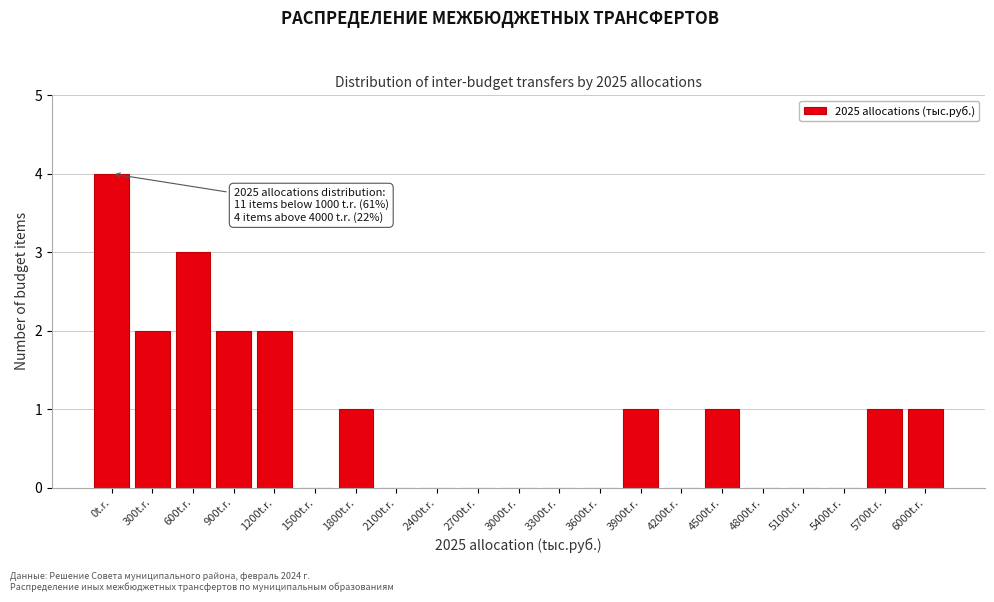

Reading right to left, transcribe all the data shown in this chart.

6000t.r.=1	5700t.r.=1	5400t.r.=0	5100t.r.=0	4800t.r.=0	4500t.r.=1	4200t.r.=0	3900t.r.=1	3600t.r.=0	3300t.r.=0	3000t.r.=0	2700t.r.=0	2400t.r.=0	2100t.r.=0	1800t.r.=1	1500t.r.=0	1200t.r.=2	900t.r.=2	600t.r.=3	300t.r.=2	0t.r.=4